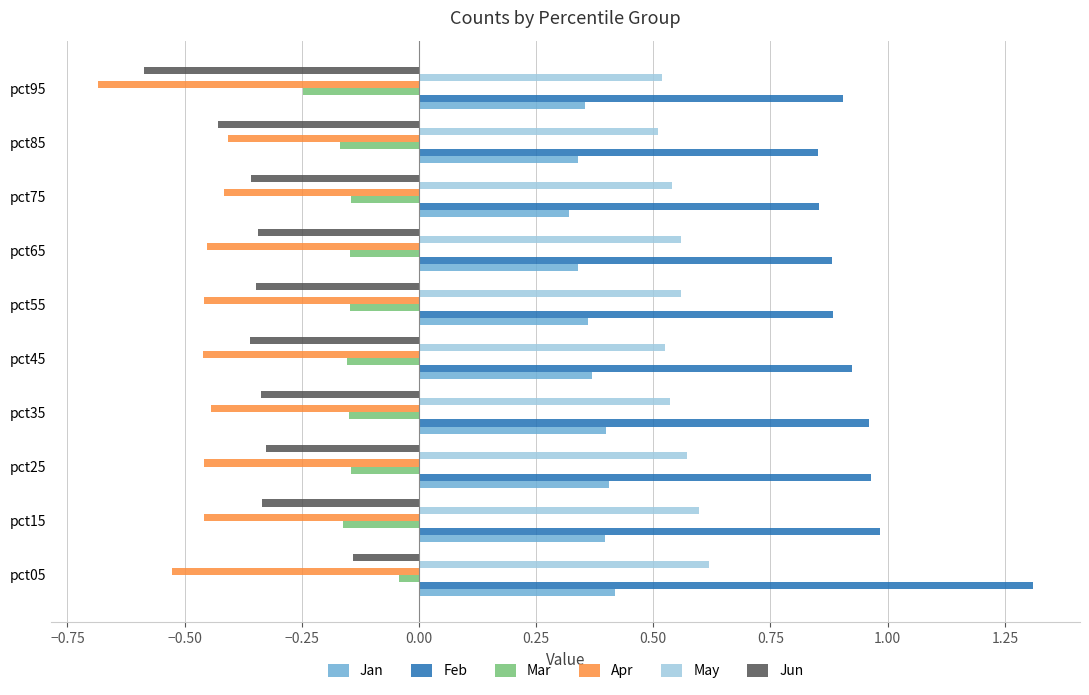

Is the value of Jan at pct25 greater than the value of Apr at pct85?

Yes